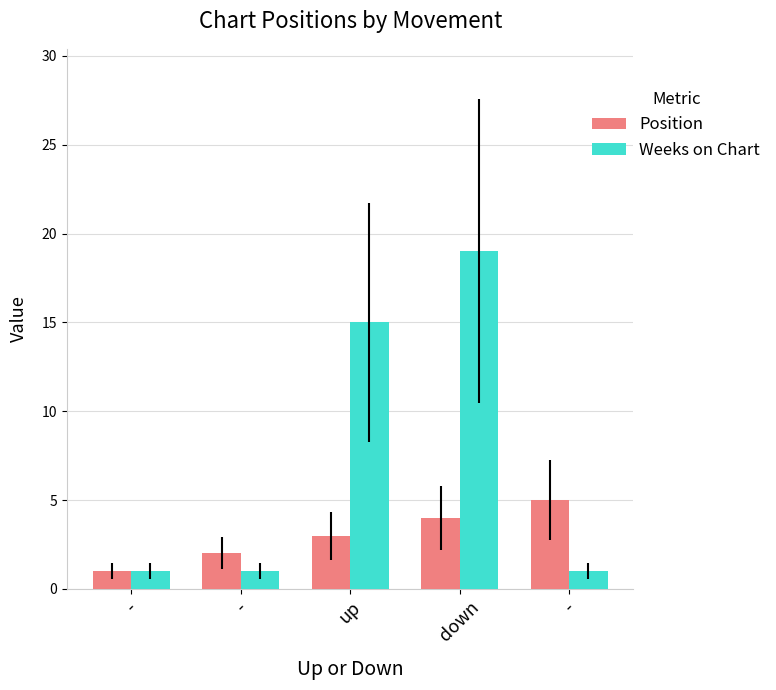

How many data points does each series have?

5